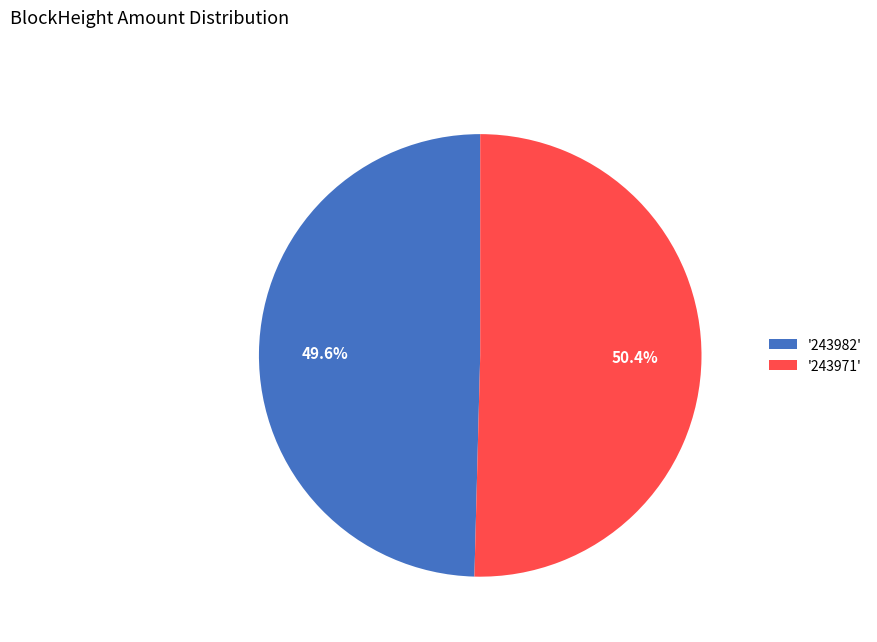

What is the largest slice in the pie chart?

'243971'